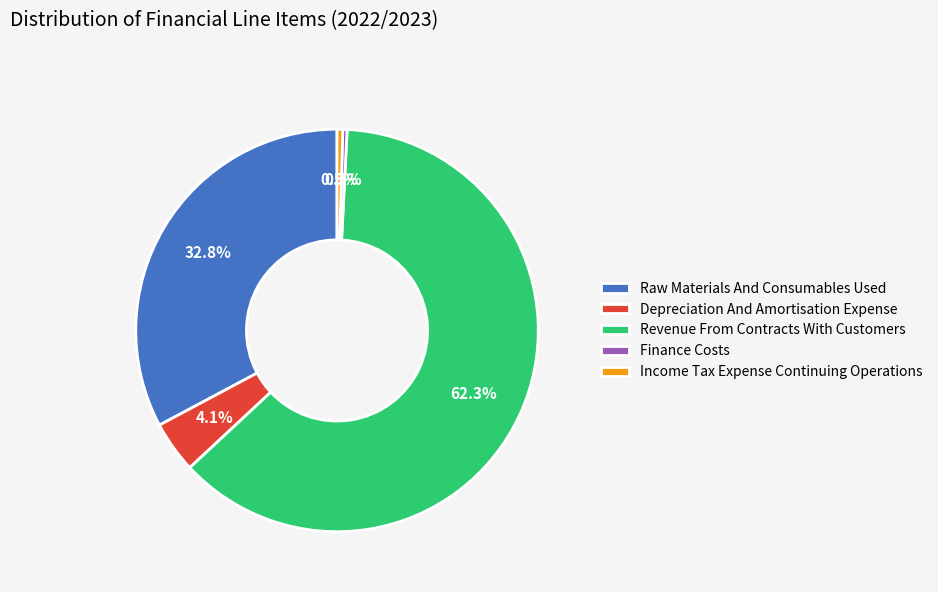

How many slices are in this pie chart?

5